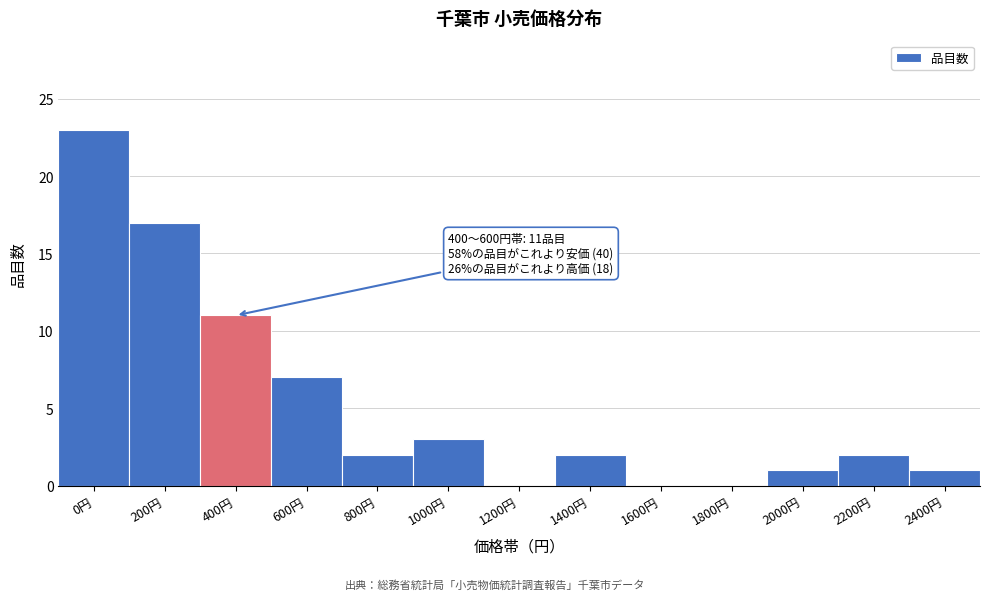

Reading right to left, extract all data points from this chart.

2400円=1	2200円=2	2000円=1	1800円=0	1600円=0	1400円=2	1200円=0	1000円=3	800円=2	600円=7	400円=11	200円=17	0円=23